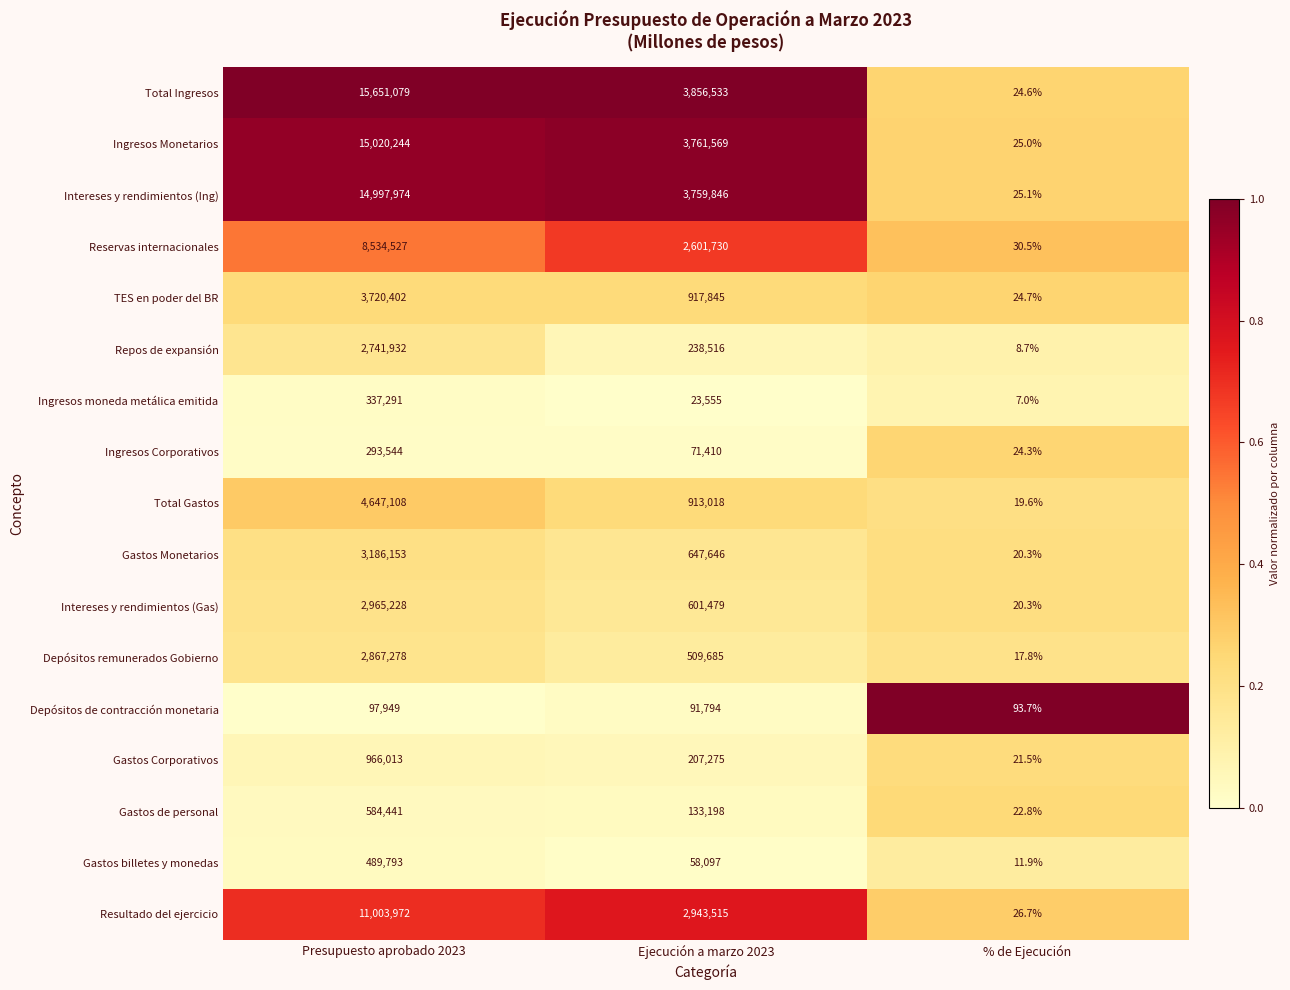

Is the value of Repos de expansión at Presupuesto aprobado 2023 greater than the value of Intereses y rendimientos (Ing) at Ejecución a marzo 2023?

No